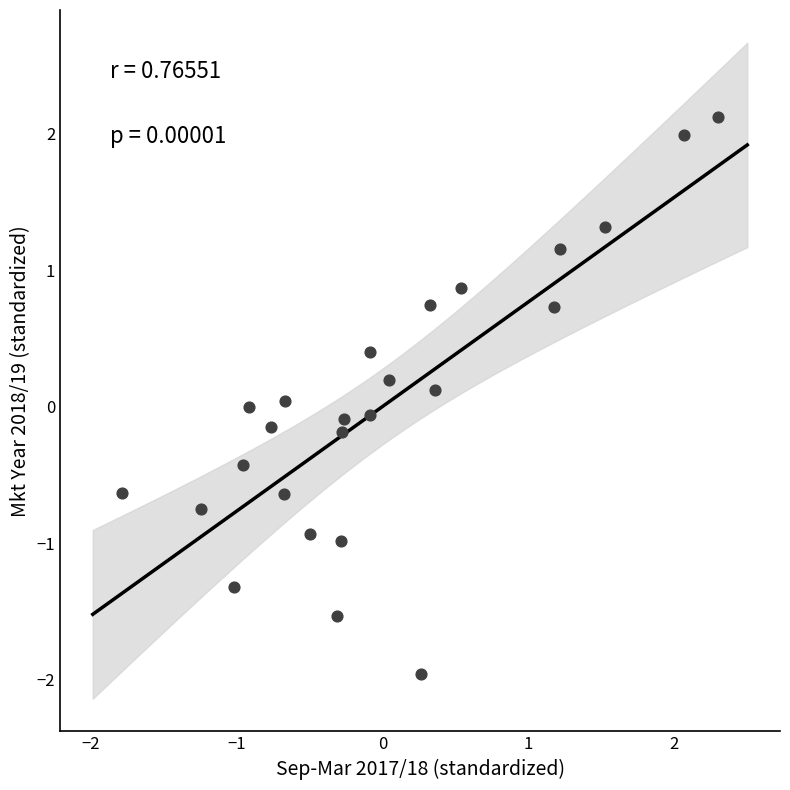

What is the range of X values (max minus min)?

4.1